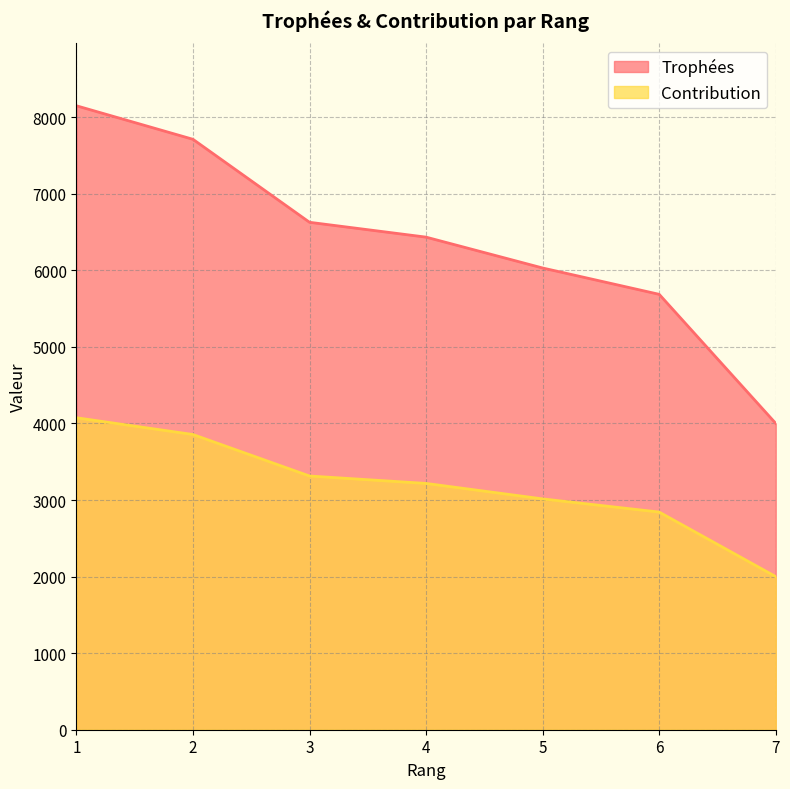

Does the chart display data point markers on the line(s)?

No